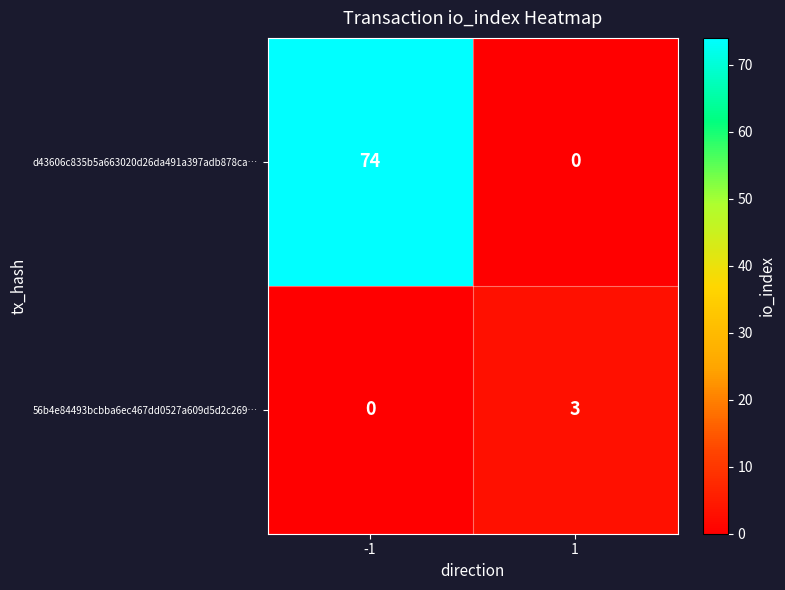

What is the total value across all series at 1?

3